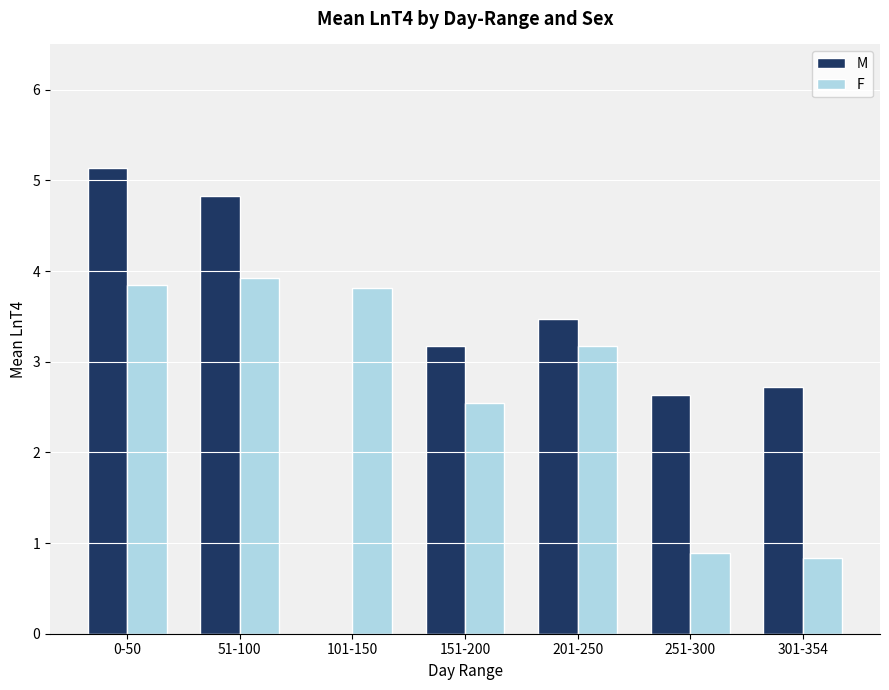

Is it true that F equals 3.2 at 201-250?

True